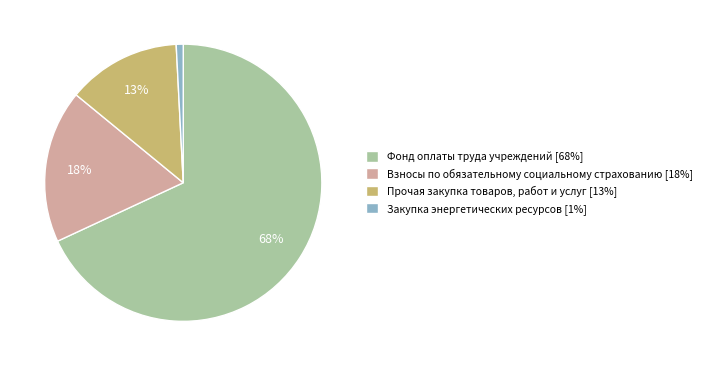

The Прочая закупка товаров, работ и услуг slice represents 7% of the pie. True or false?

False